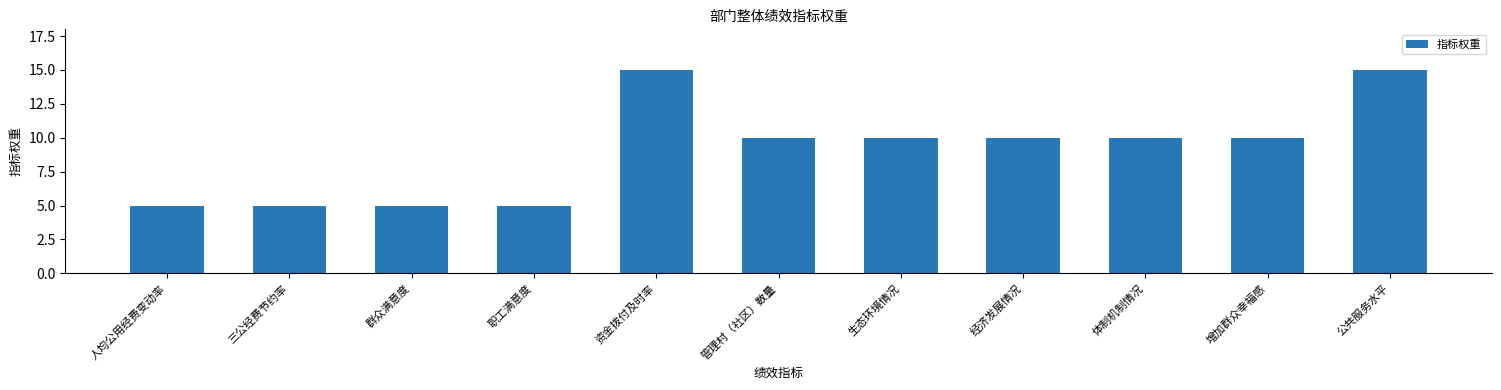

What is the minimum value shown in the chart?

5